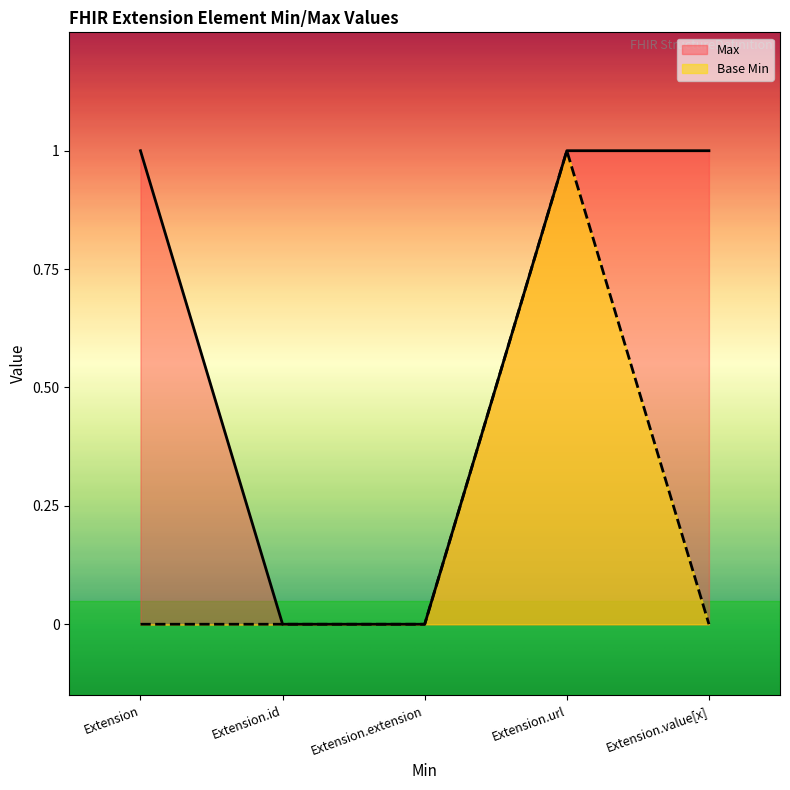

Reading left to right, transcribe all the data shown in this chart.

Max: Extension=1	Extension.id=0	Extension.extension=0	Extension.url=1	Extension.value[x]=1
Base Min: Extension=0	Extension.id=0	Extension.extension=0	Extension.url=1	Extension.value[x]=0